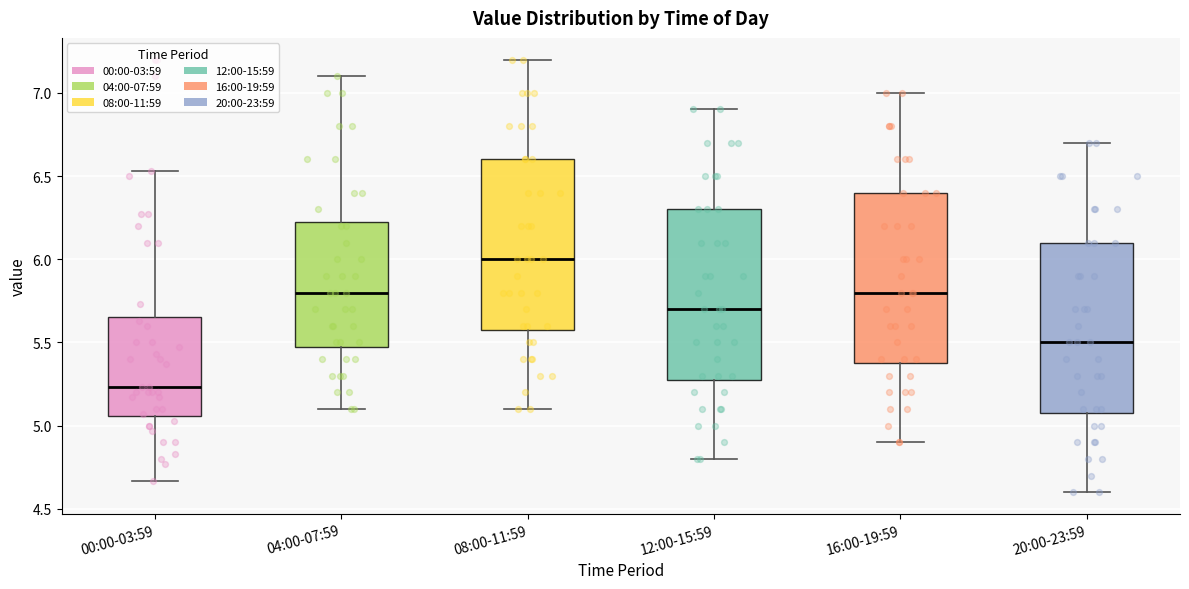

Reading left to right, read every box against the y-axis: the position of its median line, the range the box covers, and the ends of its whiskers. The values are not printed on the chart, so give them approximately, as read against the axis.

00:00-03:59: median 5.25, box 5.05 to 5.65, whiskers 4.65 to 6.55
04:00-07:59: median 5.80, box 5.50 to 6.25, whiskers 5.10 to 7.10
08:00-11:59: median 6.00, box 5.60 to 6.60, whiskers 5.10 to 7.20
12:00-15:59: median 5.70, box 5.30 to 6.30, whiskers 4.80 to 6.90
16:00-19:59: median 5.80, box 5.40 to 6.40, whiskers 4.90 to 7.00
20:00-23:59: median 5.50, box 5.10 to 6.10, whiskers 4.60 to 6.70